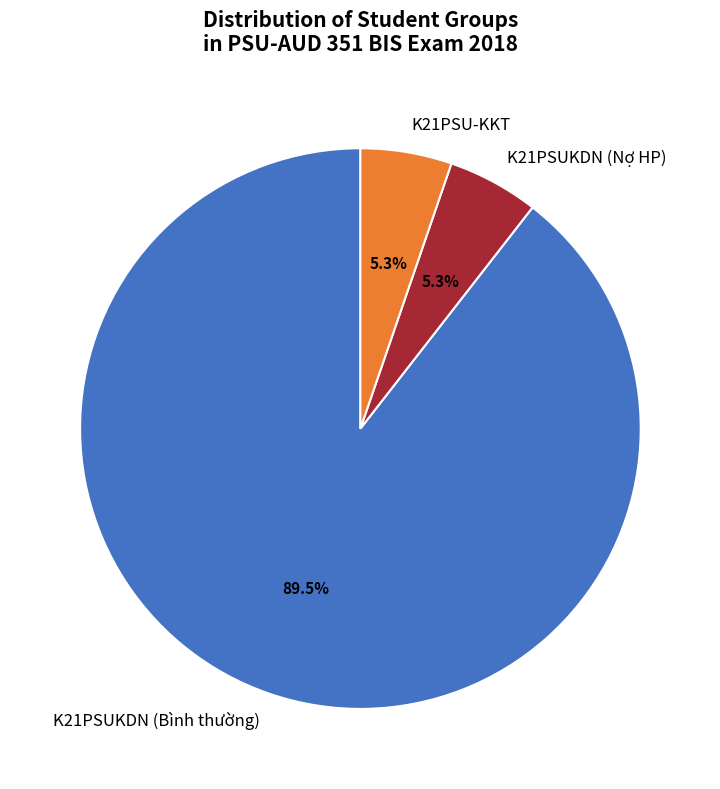

Between K21PSUKDN (Nợ HP) and K21PSUKDN (Bình thường), which is larger?

K21PSUKDN (Bình thường)